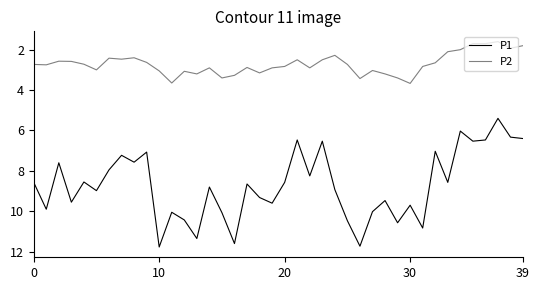

What is the average value of the P2 series?

2.7